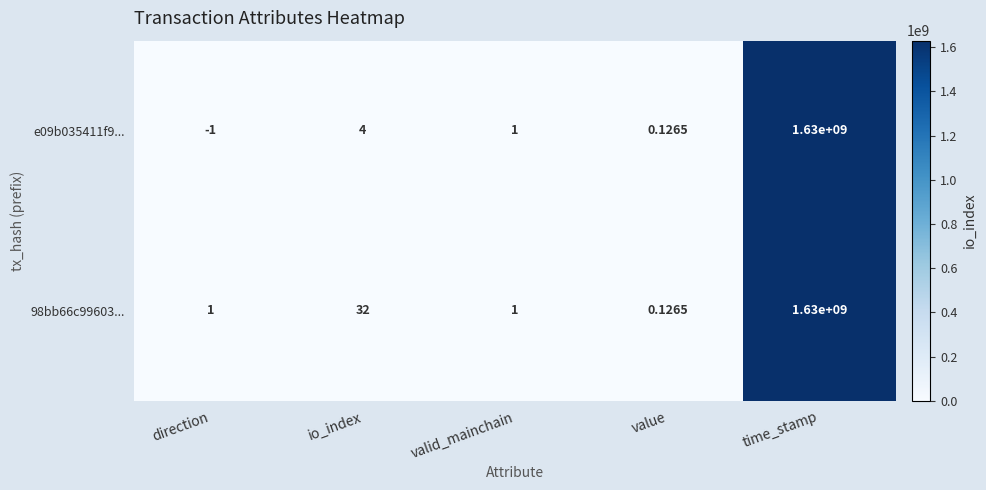

At which category does the chart reach its peak across all series?

time_stamp